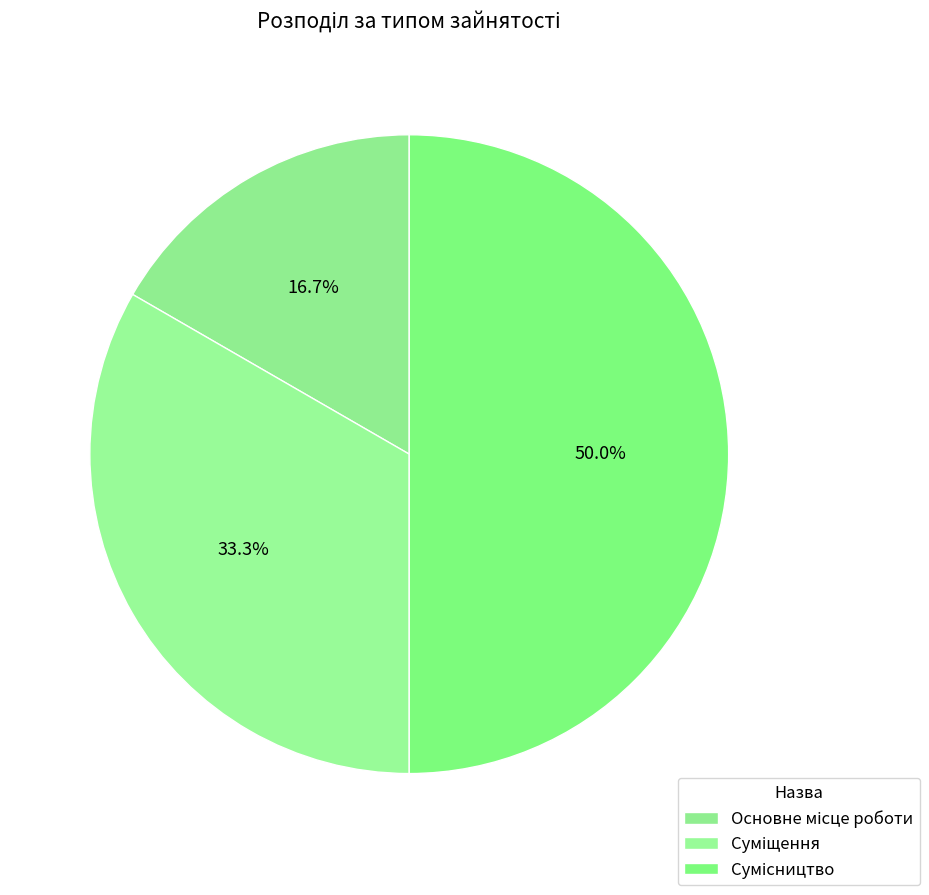

Count the number of slices in the pie.

3